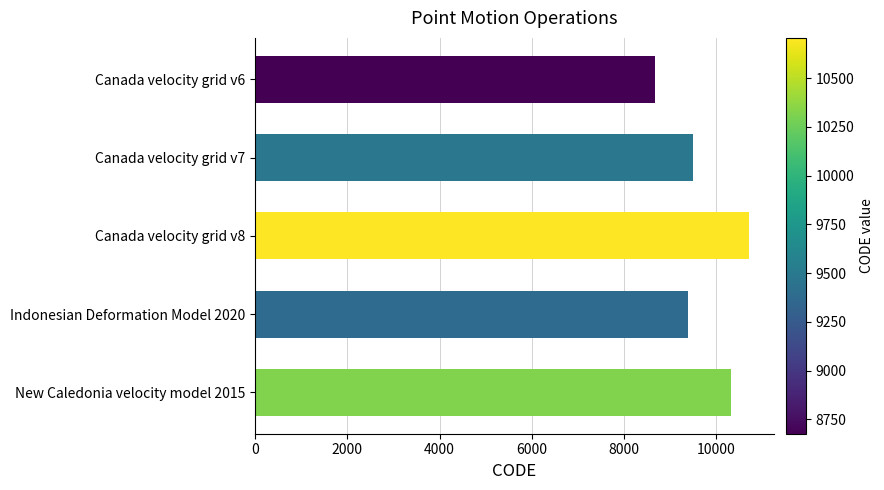

At which label is the value closest to 9691?

Canada velocity grid v7